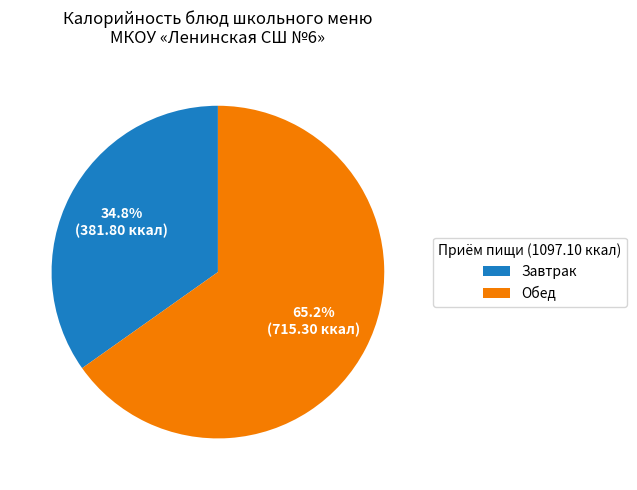

Do Завтрак and Обед together represent more than half of the pie?

Yes